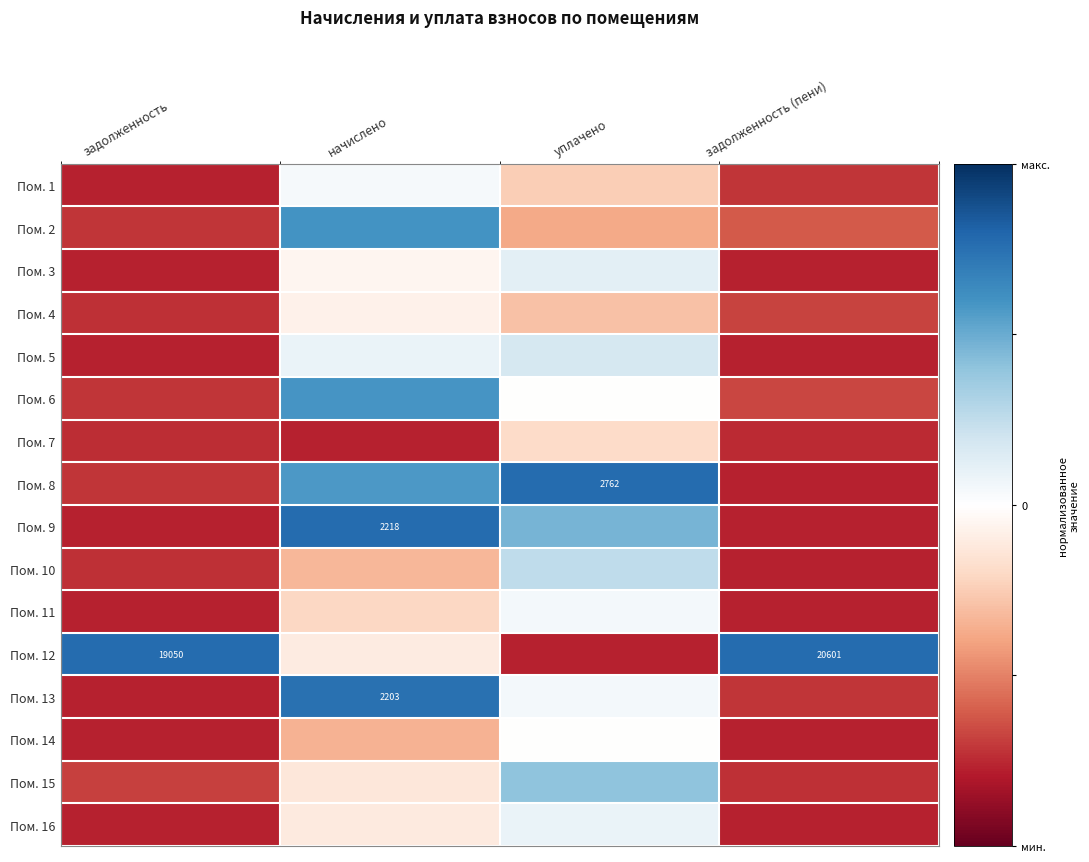

How many values in the Пом. 8 series exceed 0?

2